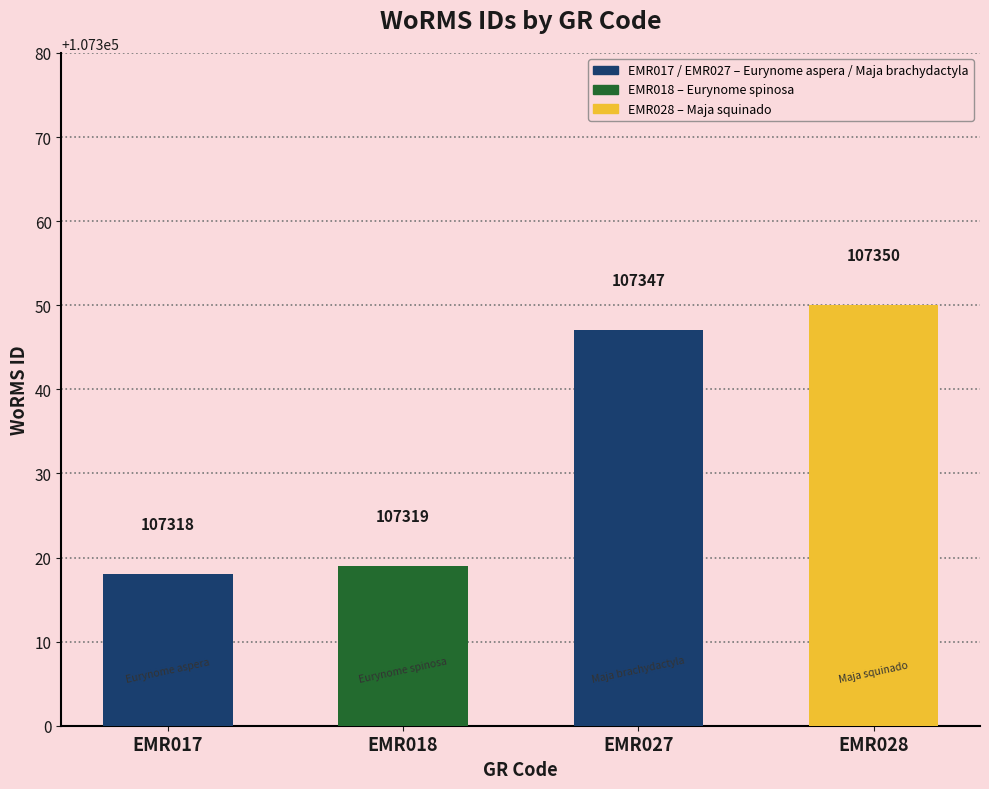

What is the minimum value shown in the chart?

107318